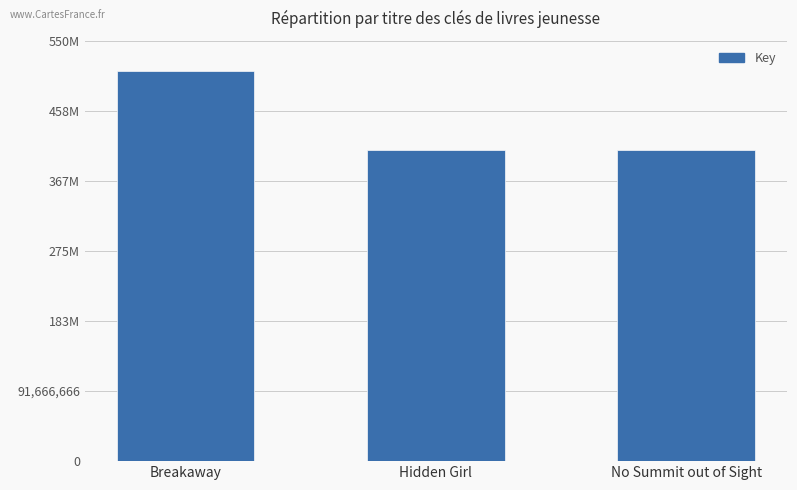

What is the label of the 3rd bar from the left?

No Summit out of Sight